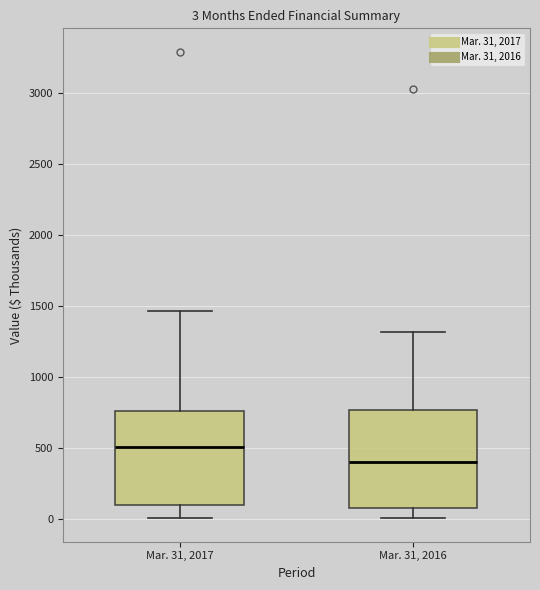

Which box has the highest median line?

Mar. 31, 2017